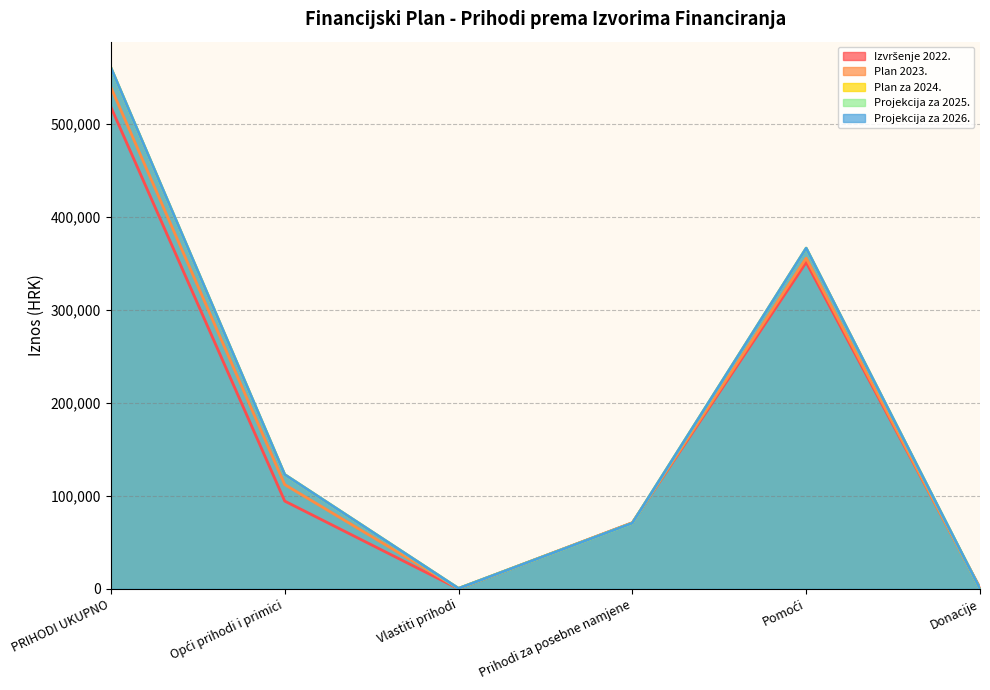

What position from the left is Donacije?

6